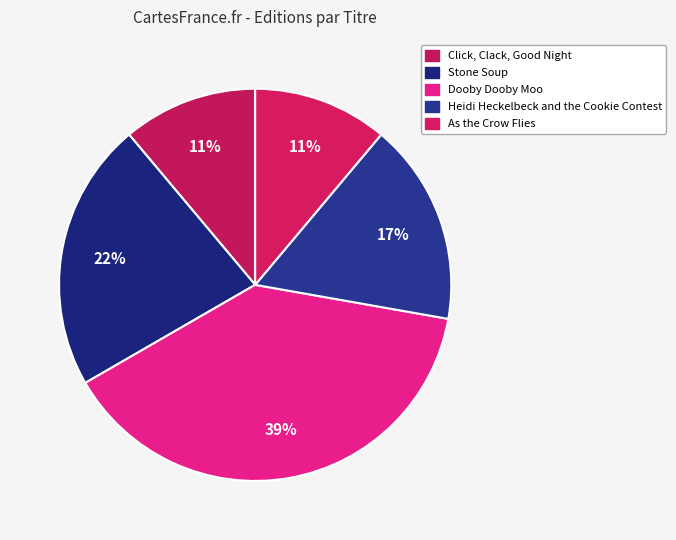

What is the change in value from Click, Clack, Good Night to Stone Soup?

+2